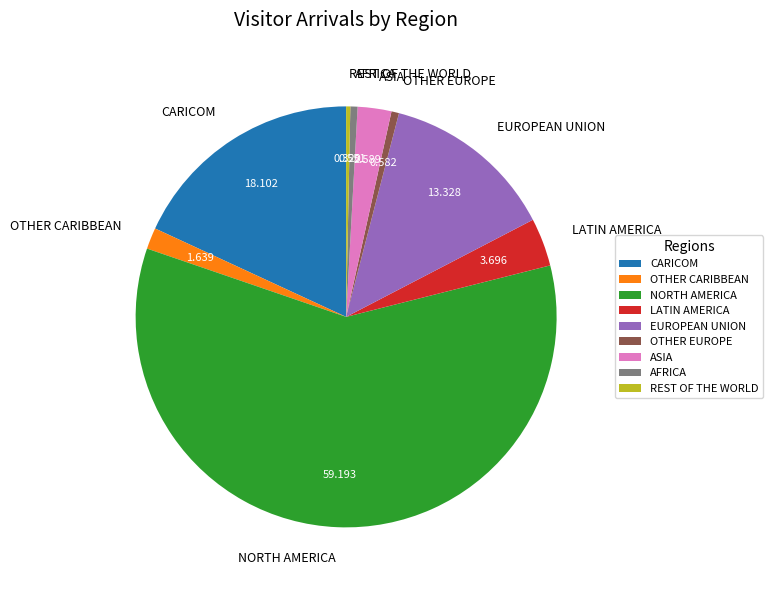

Which category has the biggest portion of the pie?

NORTH AMERICA